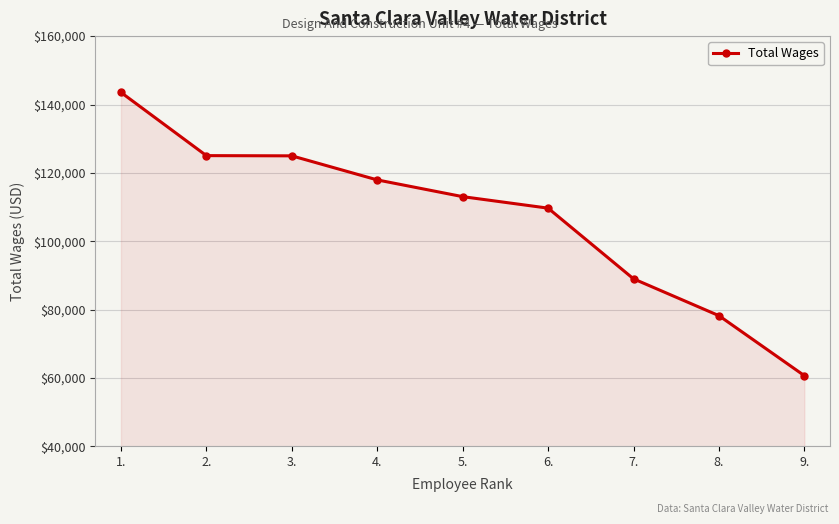

Which has a higher value, 4. or 1.?

1.